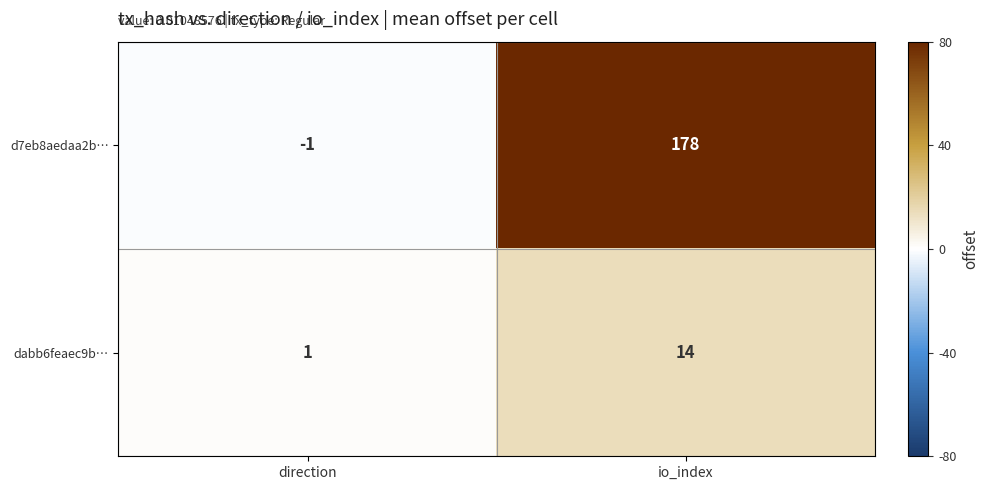

Reading left to right, what are all the values shown in this chart?

d7eb8aedaa2b…: -1	178
dabb6feaec9b…: 1	14